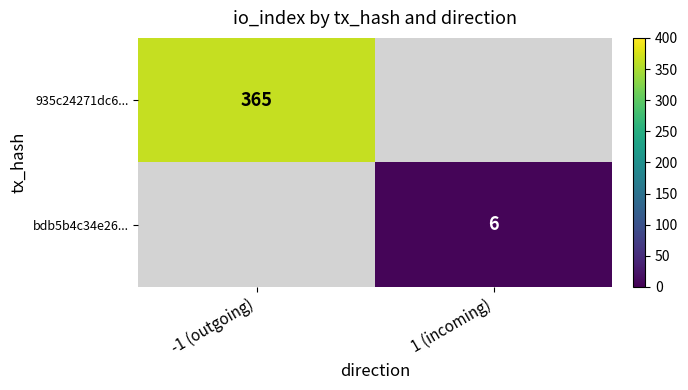

How many categories are shown in the chart?

2